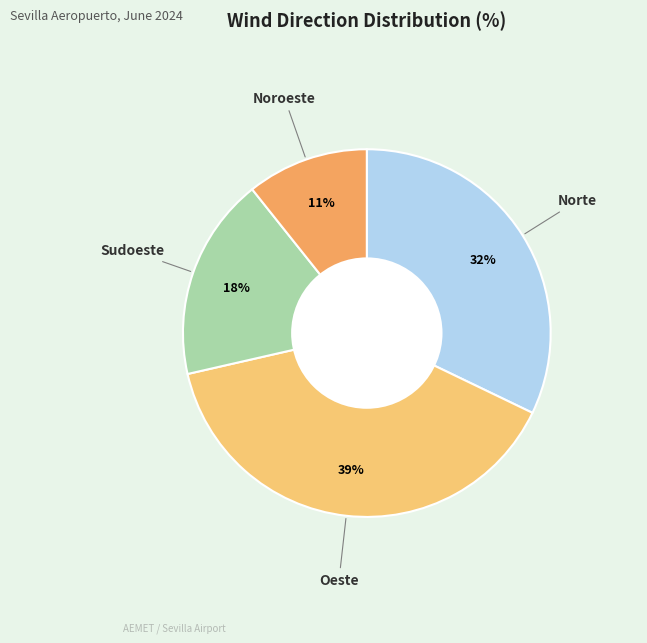

To the nearest percent, what is the average slice percentage?

25%